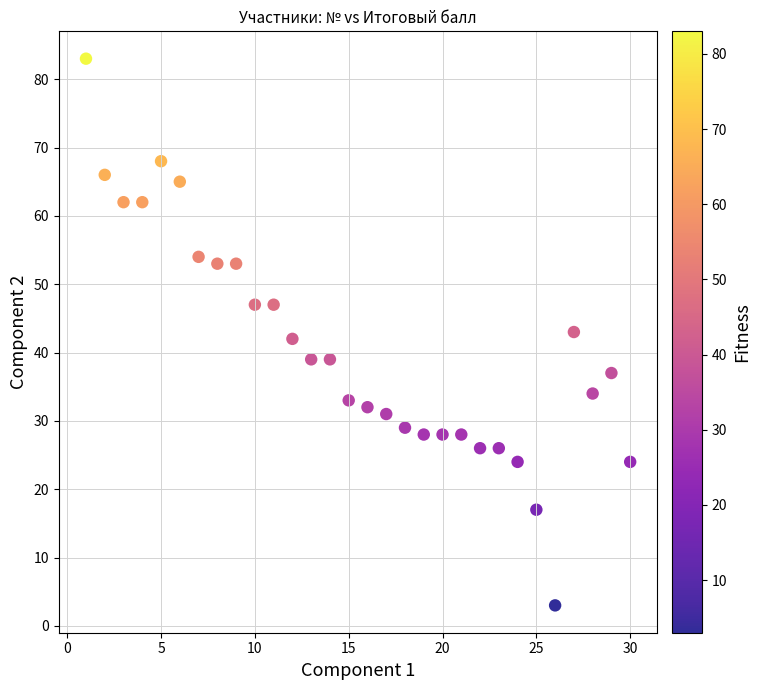

What is the range of Y values (max minus min)?

80